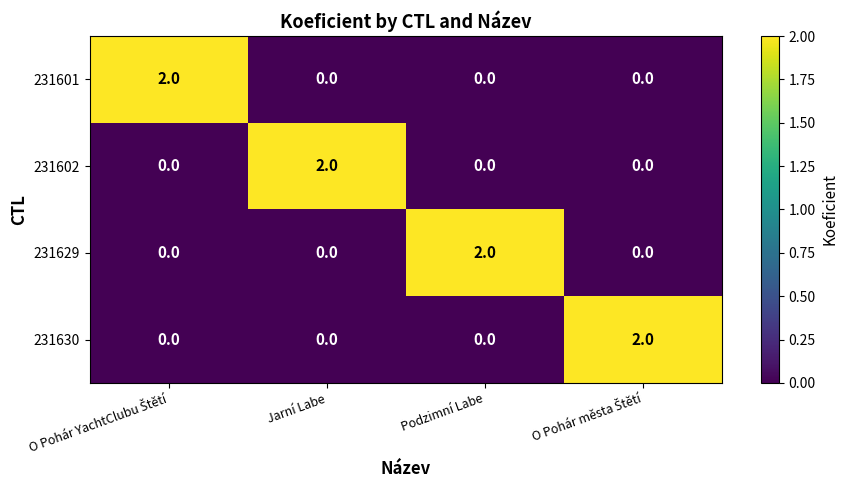

The 231629 series shows 1 at Jarní Labe. True or false?

False